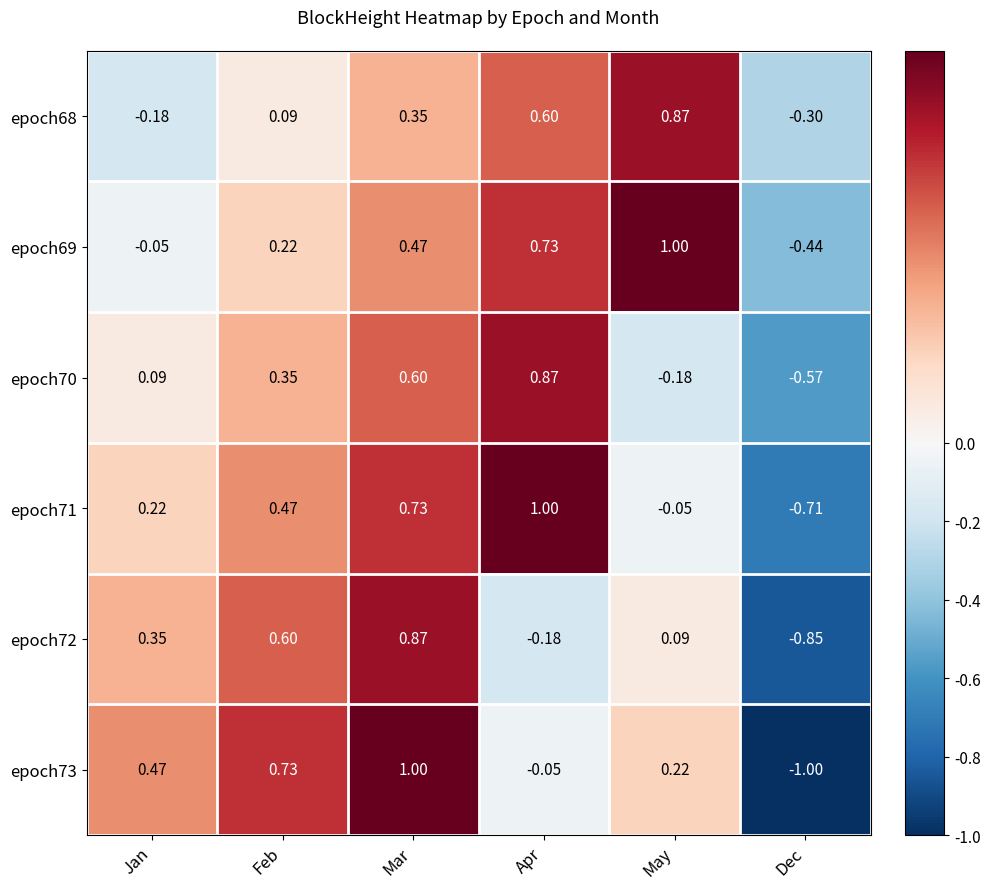

Is the value of epoch71 at Jan greater than the value of epoch68 at Mar?

No